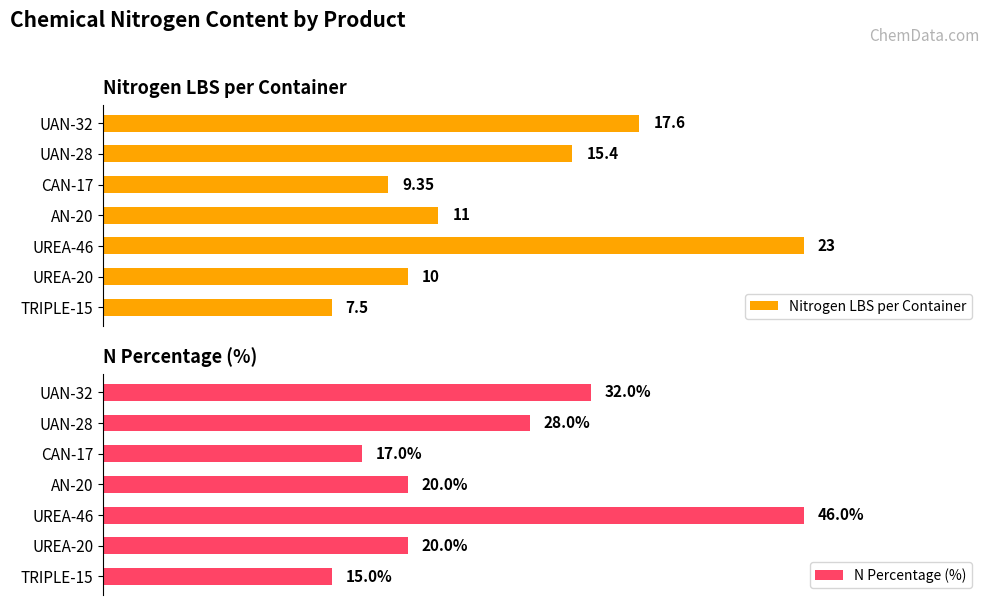

The N Percentage (%) series shows 5.5 at CAN-17. True or false?

False